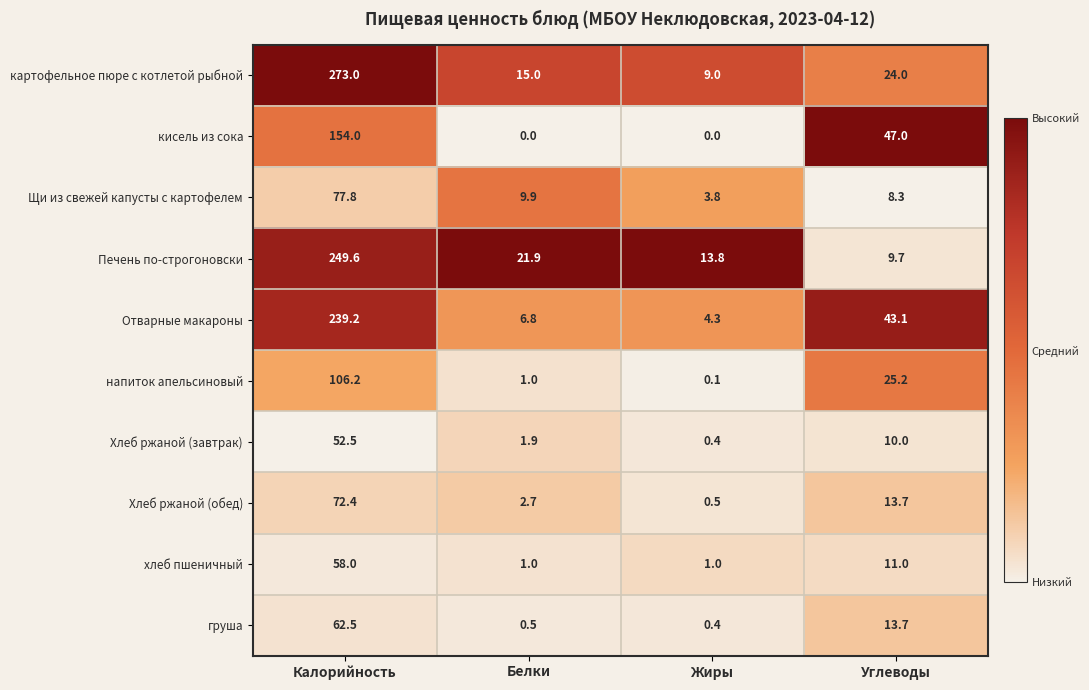

At which label does Печень по-строгоновски first exceed 21?

Калорийность